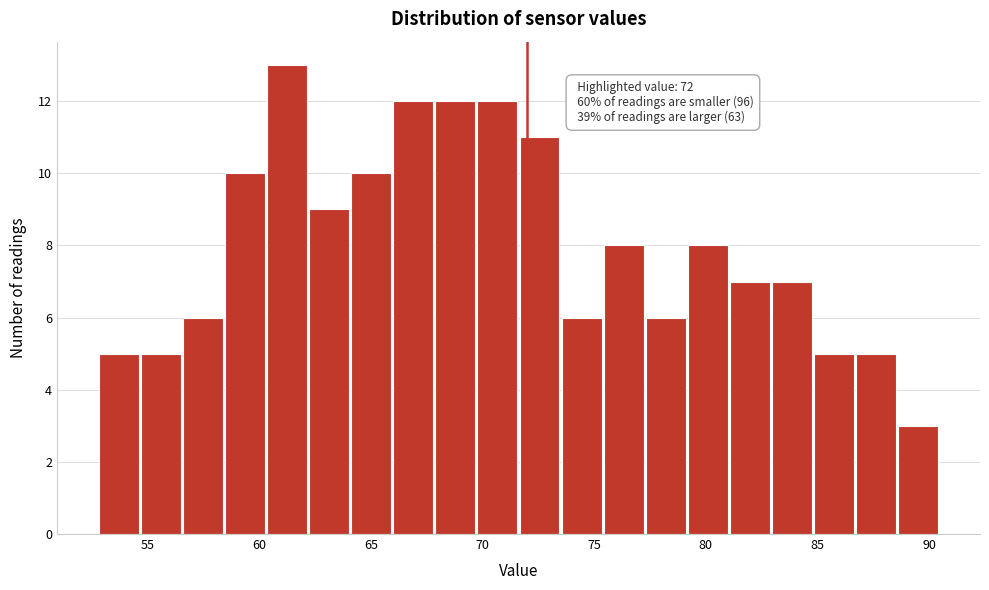

Read against the x-axis, roughly where is the centre of the tallest bar?

61.0